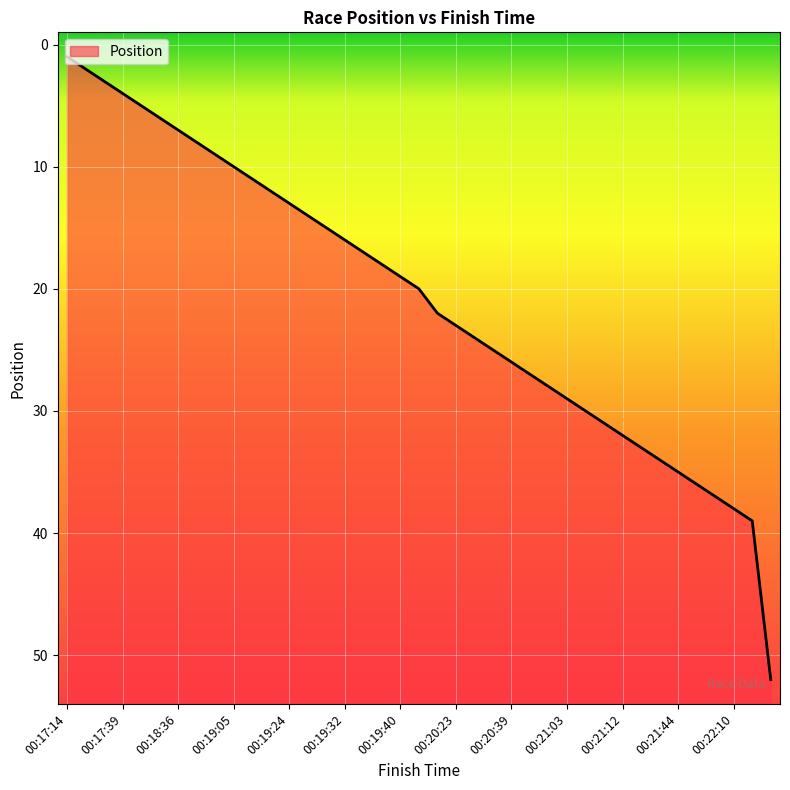

What is the difference between the maximum and minimum values?

51